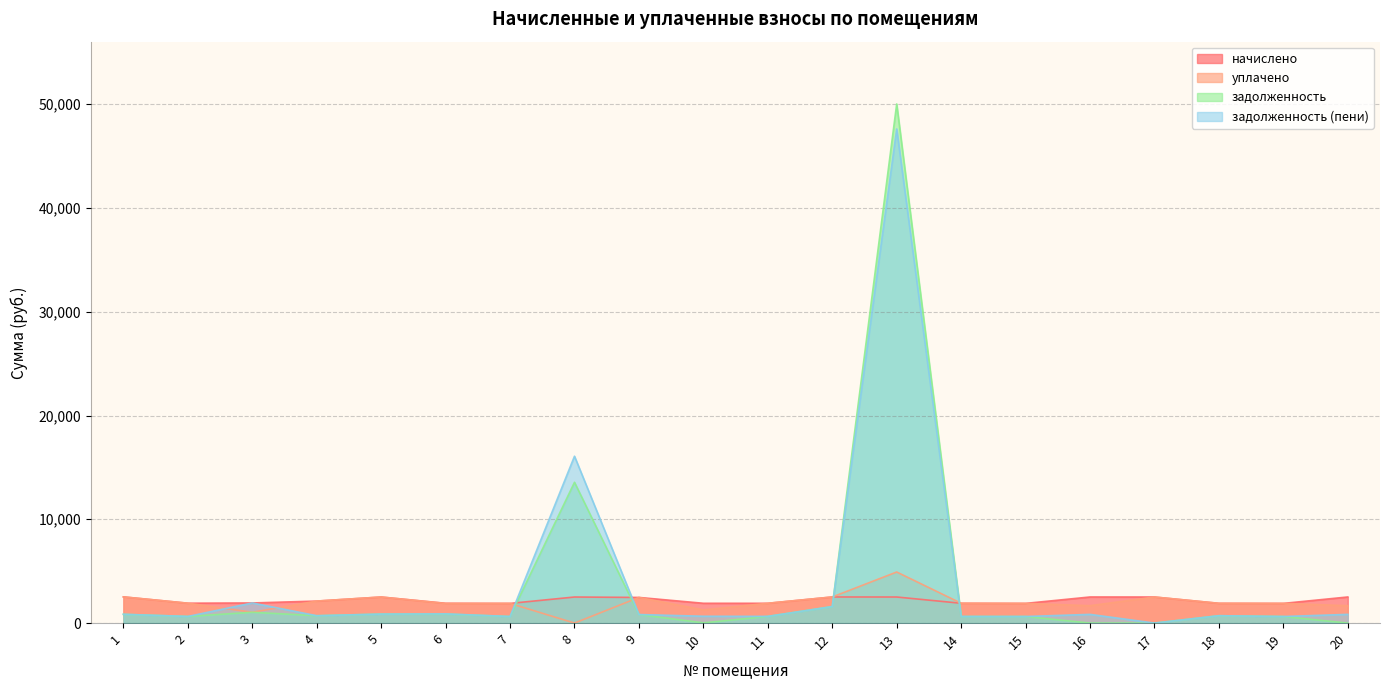

Reading right to left, transcribe all the data shown in this chart.

начислено: 20=2515.1	19=1896.5	18=1904.0	17=2511.3	16=2515.1	15=1896.5	14=1907.7	13=2511.3	12=2515.1	11=1907.7	10=1907.7	9=2470.3	8=2511.3	7=1896.5	6=1907.7	5=2511.3	4=2120.1	3=1937.5	2=1915.2	1=2526.2
уплачено: 20=1676.7	19=1896.5	18=1904.0	17=2511.3	16=1677.3	15=1896.5	14=1907.7	13=4920.8	12=2515.1	11=1907.7	10=1271.8	9=2470.3	8=0.0	7=1896.5	6=1891.7	5=2511.3	4=2120.1	3=1041.9	2=1915.2	1=2520.9
задолженность: 20=0.0	19=632.2	18=709.8	17=0.0	16=0.0	15=632.2	14=635.9	13=50020.0	12=1591.2	11=644.9	10=20.5	9=823.5	8=13565.9	7=632.2	6=870.3	5=866.4	4=708.7	3=1041.9	2=638.4	1=842.1
задолженность (пени): 20=838.4	19=632.2	18=709.8	17=0.0	16=837.8	15=632.2	14=635.9	13=47610.5	12=1591.2	11=644.9	10=656.4	9=823.5	8=16077.3	7=632.2	6=886.3	5=866.4	4=708.7	3=1937.5	2=638.4	1=847.5